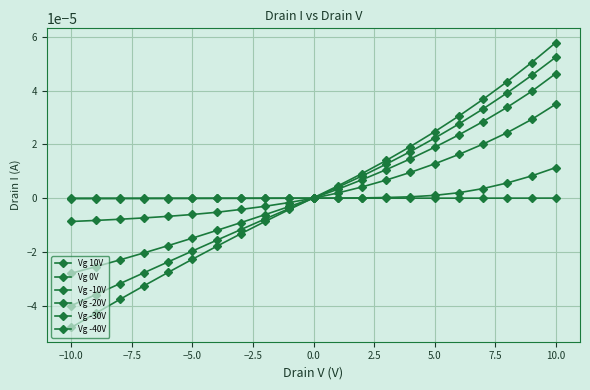

How many distinct data groups are displayed?

6